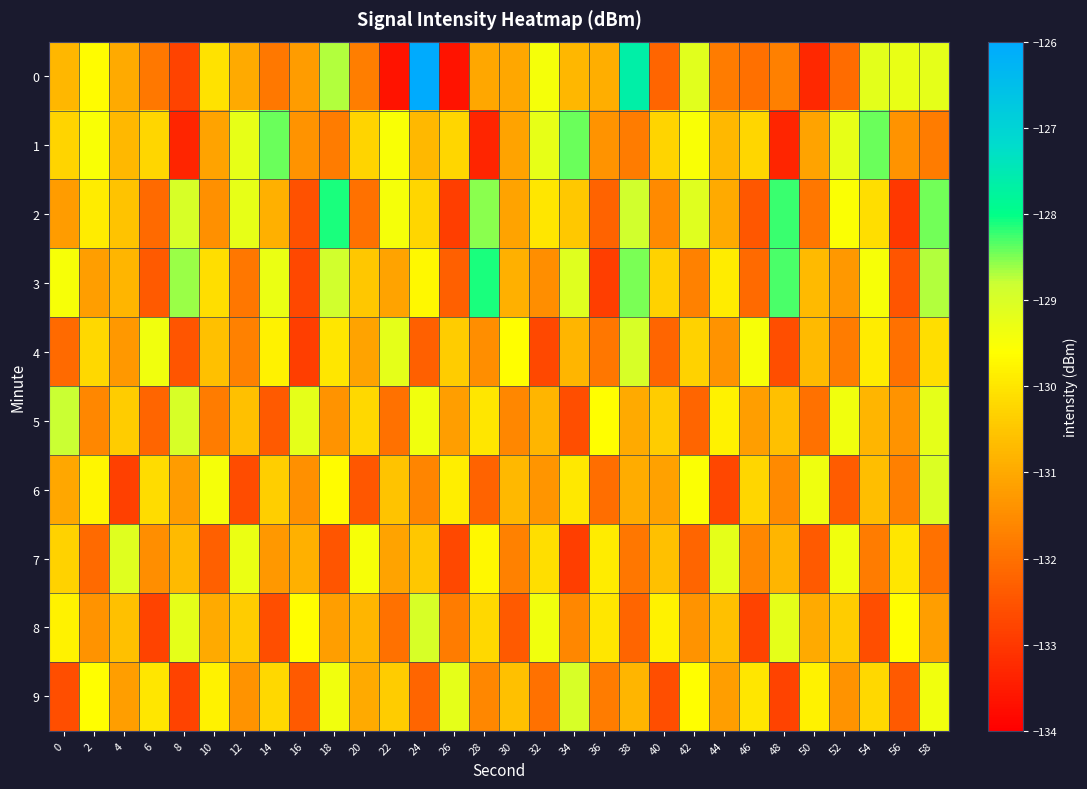

Rank the series at 34 from highest to lowest value.

1, 9, 3, 6, 2, 0, 4, 8, 5, 7